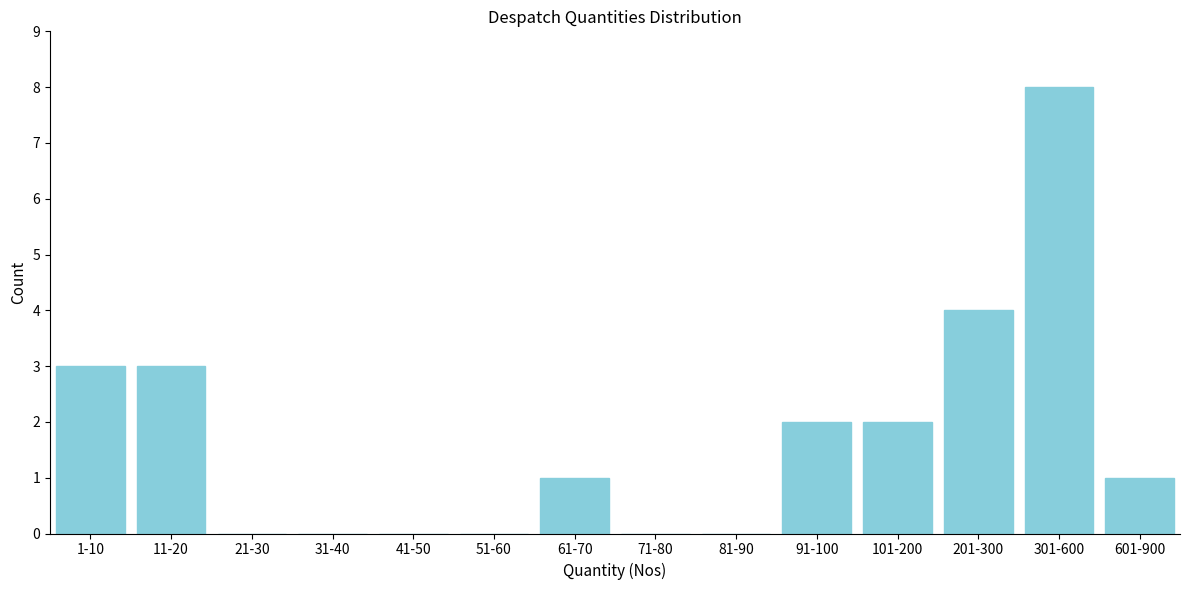

Reading left to right, what are all the values shown in this chart?

1-10=3	11-20=3	21-30=0	31-40=0	41-50=0	51-60=0	61-70=1	71-80=0	81-90=0	91-100=2	101-200=2	201-300=4	301-600=8	601-900=1